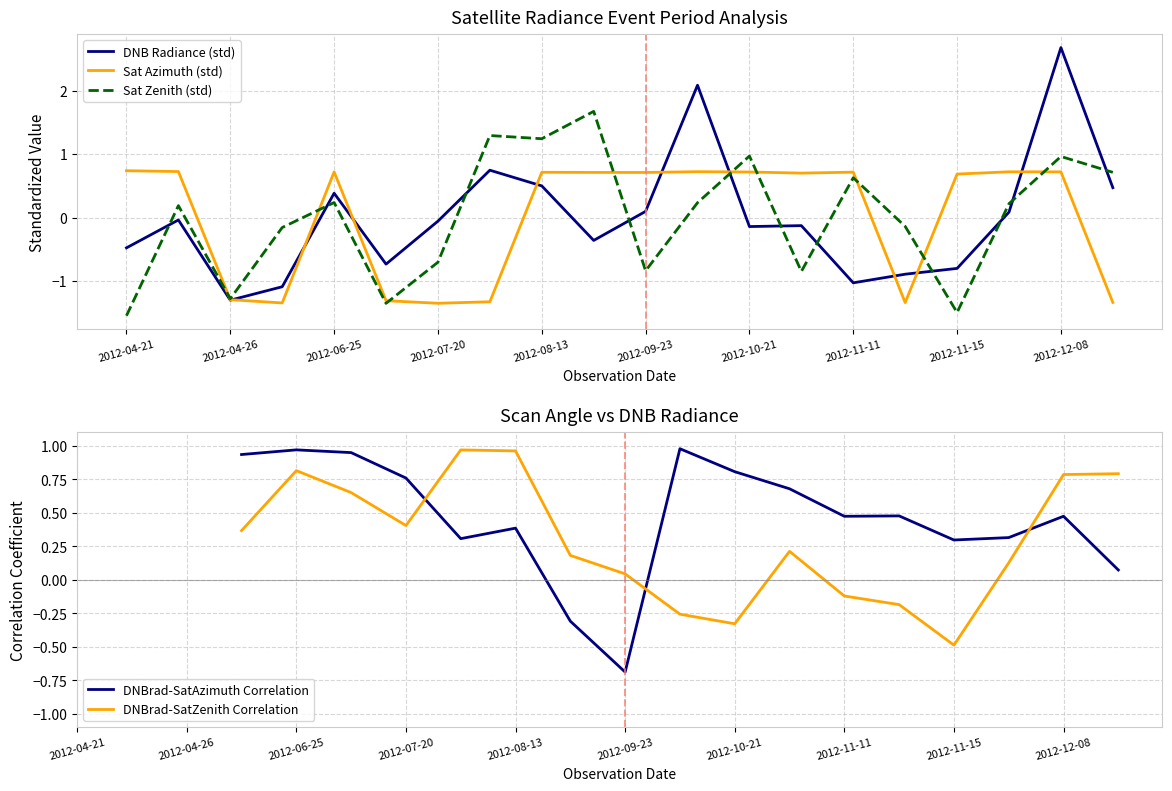

What is the difference between the sata values at 2012-10-21 and 2012-12-10?

2.1